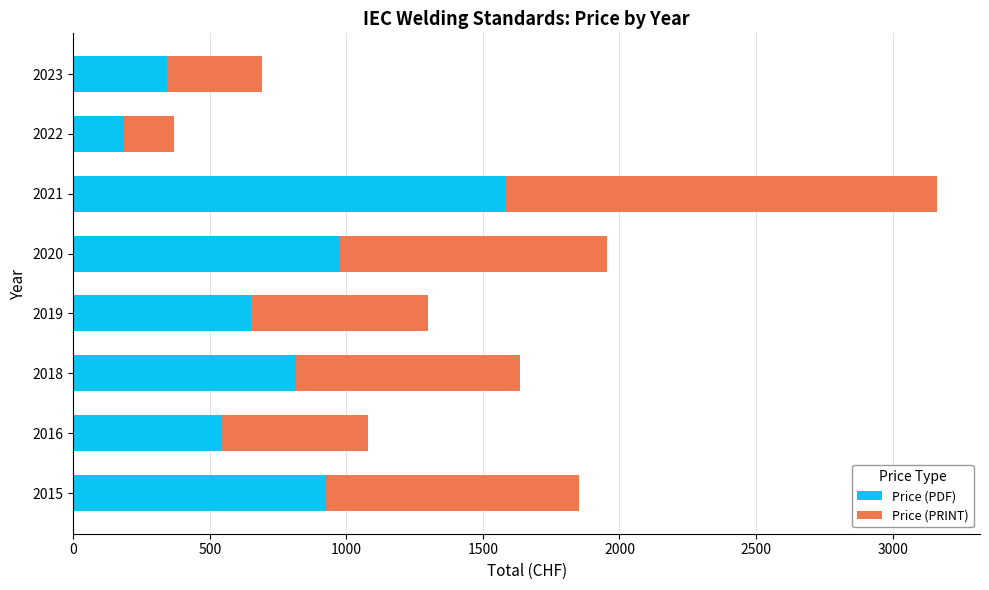

At which category is the sum across all series the highest?

2021